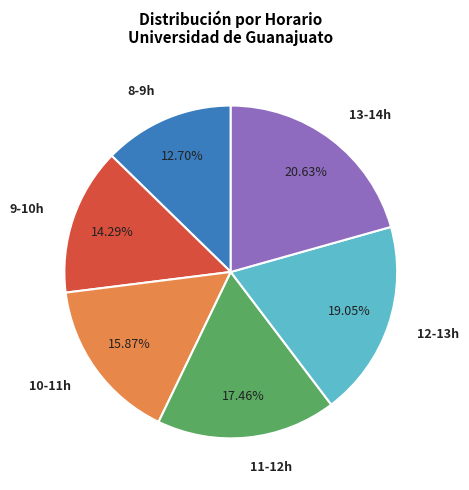

Which slice is the smallest?

8-9h